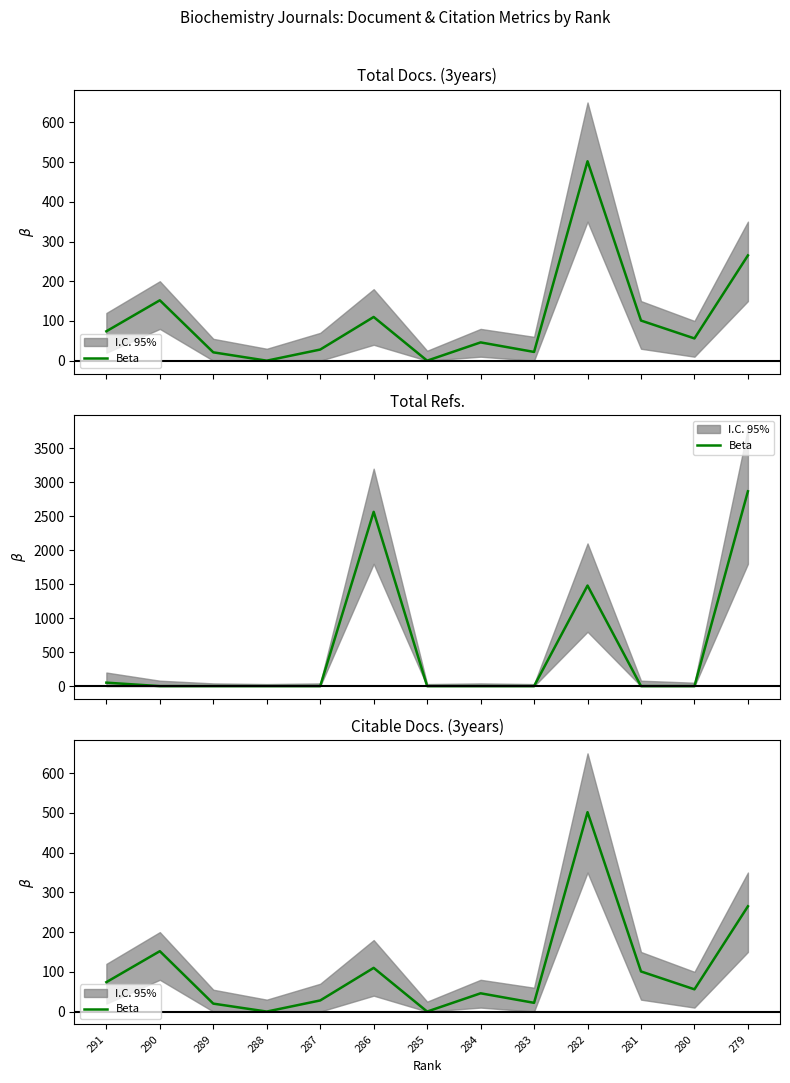

Read the value at 290.

152